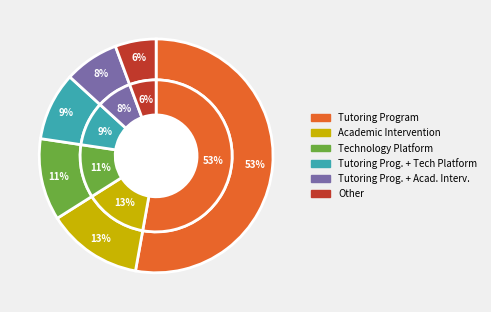

To the nearest percent, what is the average slice percentage?

17%